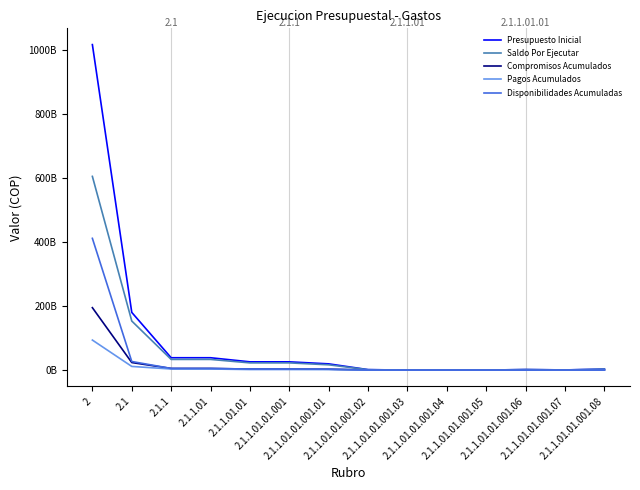

What are all the series names shown in the legend?

Presupuesto Inicial, Saldo Por Ejecutar, Compromisos Acumulados, Pagos Acumulados, Disponibilidades Acumuladas